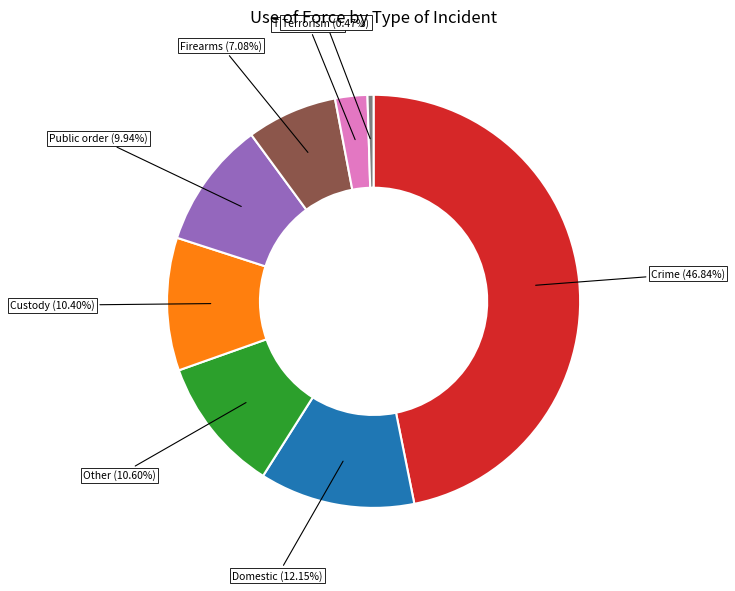

Is there any slice that represents more than half of the pie?

No